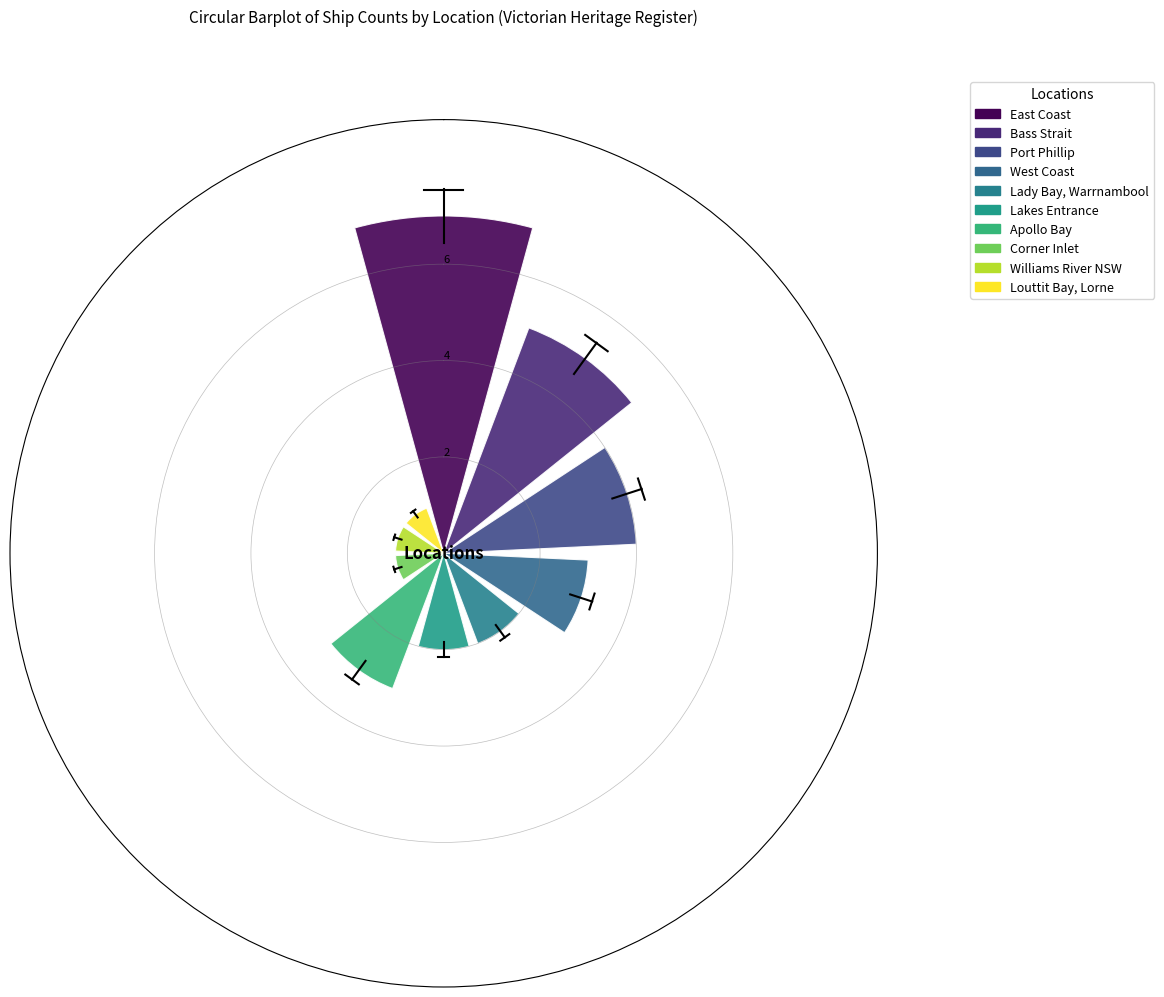

What is the sum of all values?

29